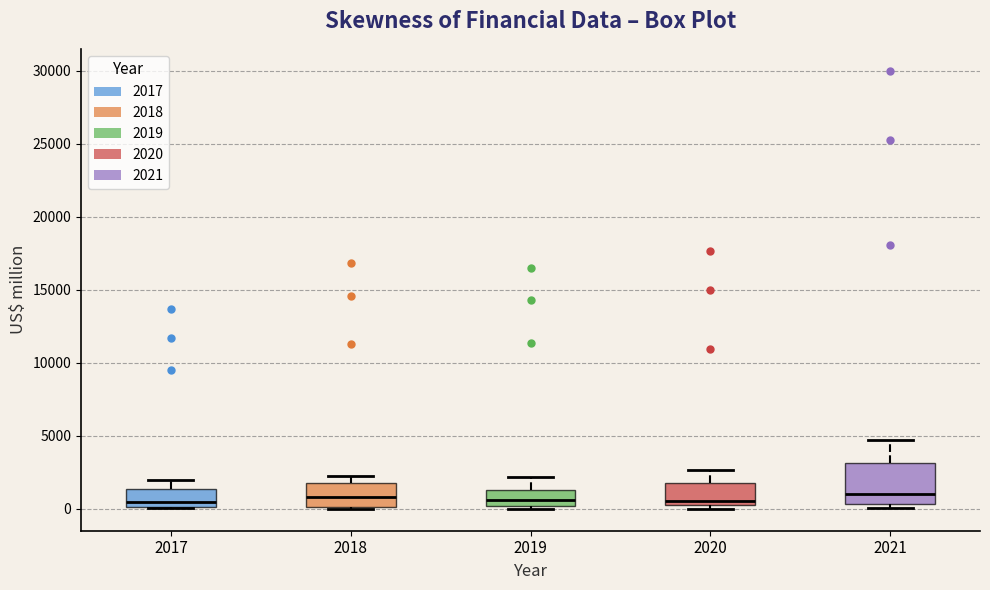

Reading left to right, read every box against the y-axis: the position of its median line, the range the box covers, and the ends of its whiskers. The values are not printed on the chart, so give them approximately, as read against the axis.

2017: median 500, box 0 to 1500, whiskers 0 to 2000
2018: median 1000, box 0 to 2000, whiskers 0 (just below the box's lower edge) to 2000 (just above the box's upper edge)
2019: median 500, box 0 to 1500, whiskers 0 (just below the box's lower edge) to 2000
2020: median 500, box 0 to 1500, whiskers 0 (just below the box's lower edge) to 2500
2021: median 1000, box 500 to 3000, whiskers 0 to 5000